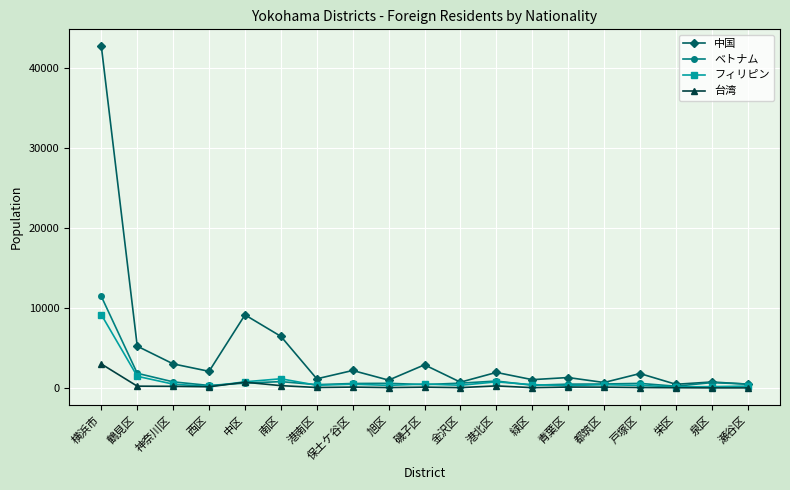

What are all the series names shown in the legend?

中国, ベトナム, フィリピン, 台湾